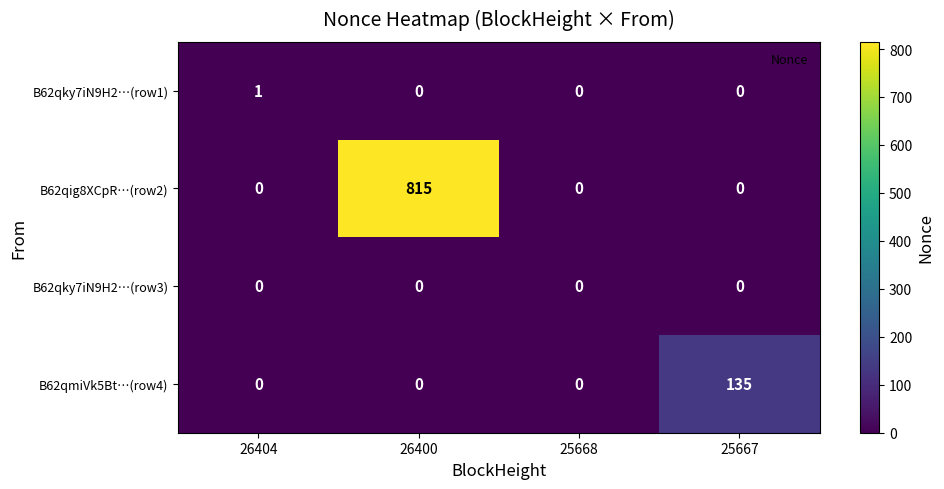

Reading right to left, extract all data points from this chart.

B62qky7iN9H2…(row1): 0	0	0	1
B62qig8XCpR…(row2): 0	0	815	0
B62qky7iN9H2…(row3): 0	0	0	0
B62qmiVk5Bt…(row4): 135	0	0	0